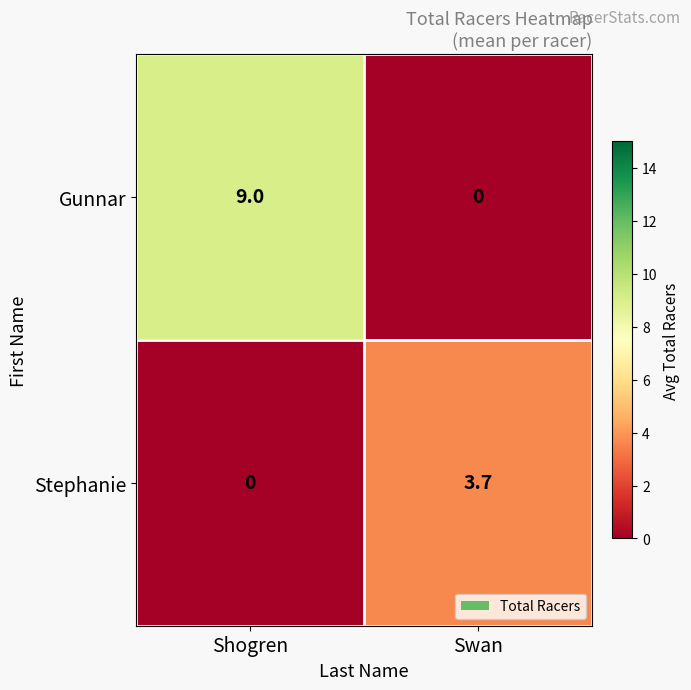

What is the sum of the Gunnar values at Swan and Shogren?

9.0